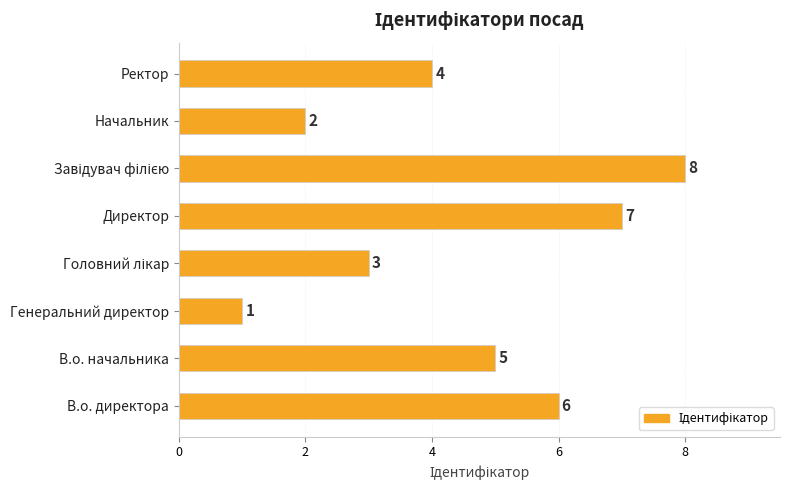

What is the ratio of the value at В.о. директора to the value at Генеральний директор?

6.0